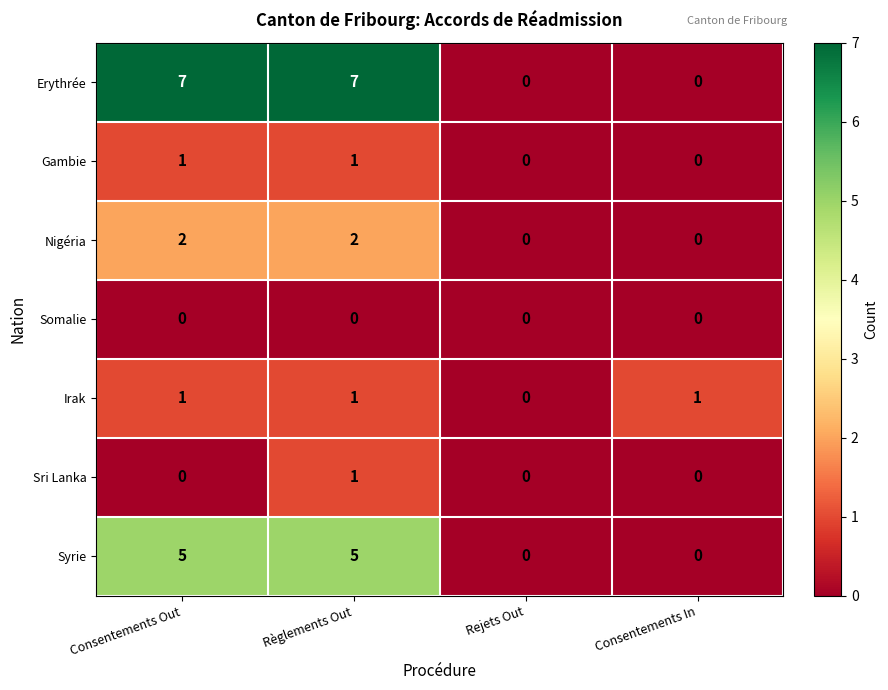

Which series has the largest range (max minus min)?

Erythrée